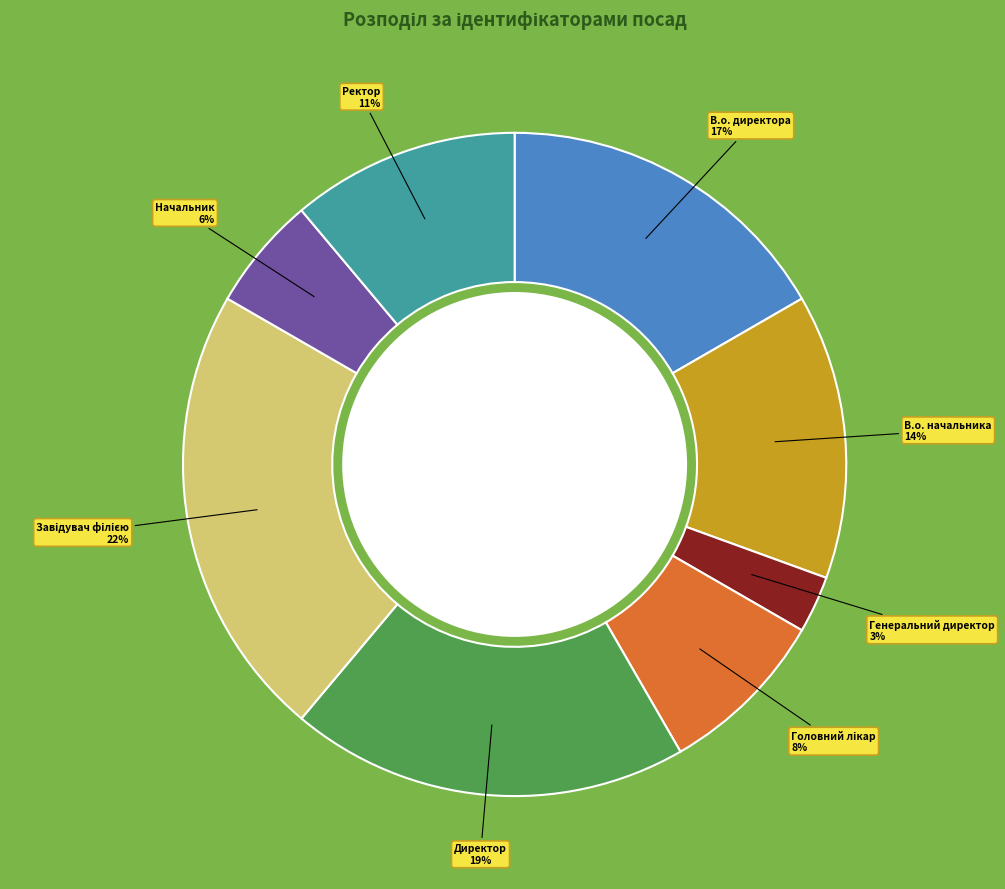

How many segments does this pie chart have?

8